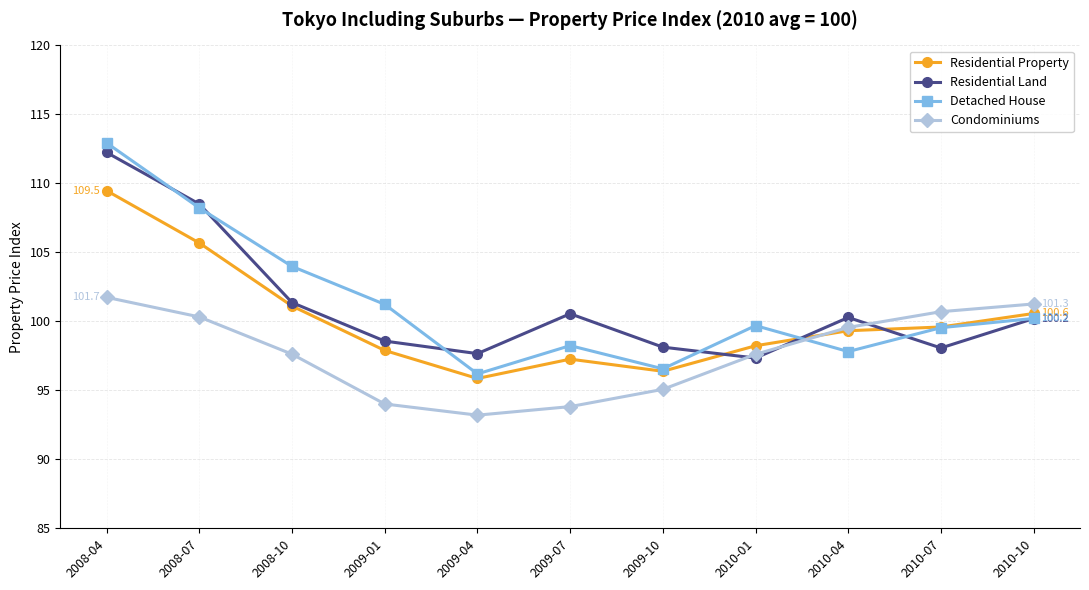

What is the spread (max minus min) of values at 2008-07?

8.2